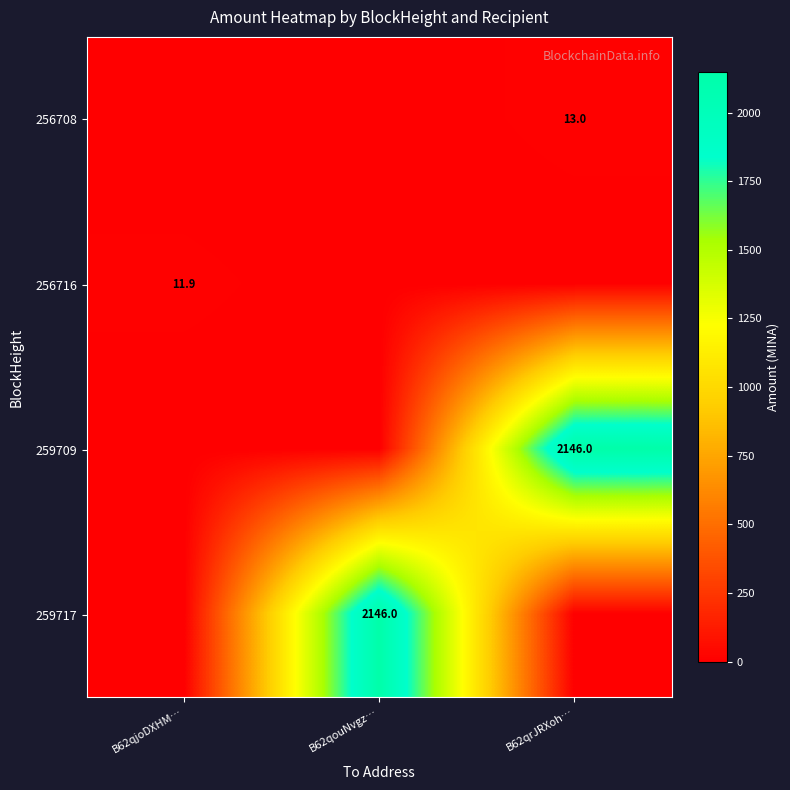

The 259717 series shows 2146.0 at B62qouNvgz…. True or false?

True